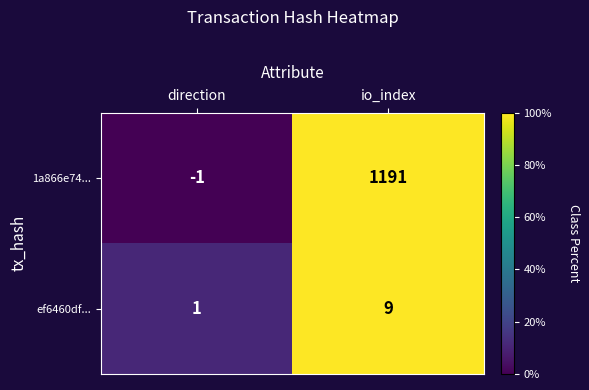

Reading left to right, extract all data points from this chart.

1a866e74...: direction=-1	io_index=1191
ef6460df...: direction=1	io_index=9